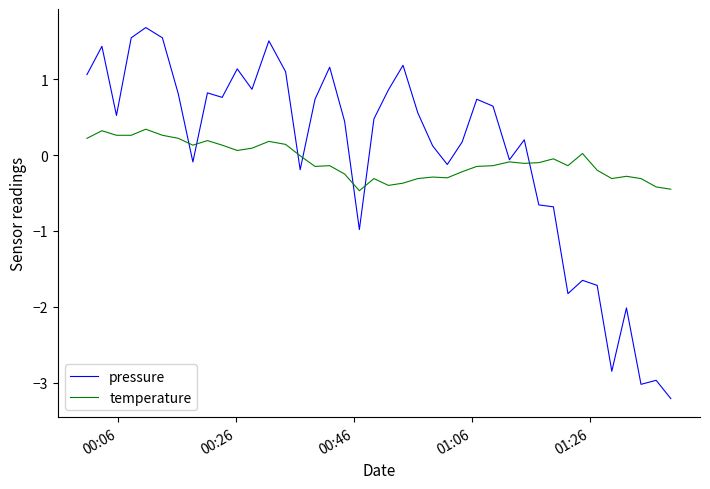

Which series has the largest total across all categories?

pressure